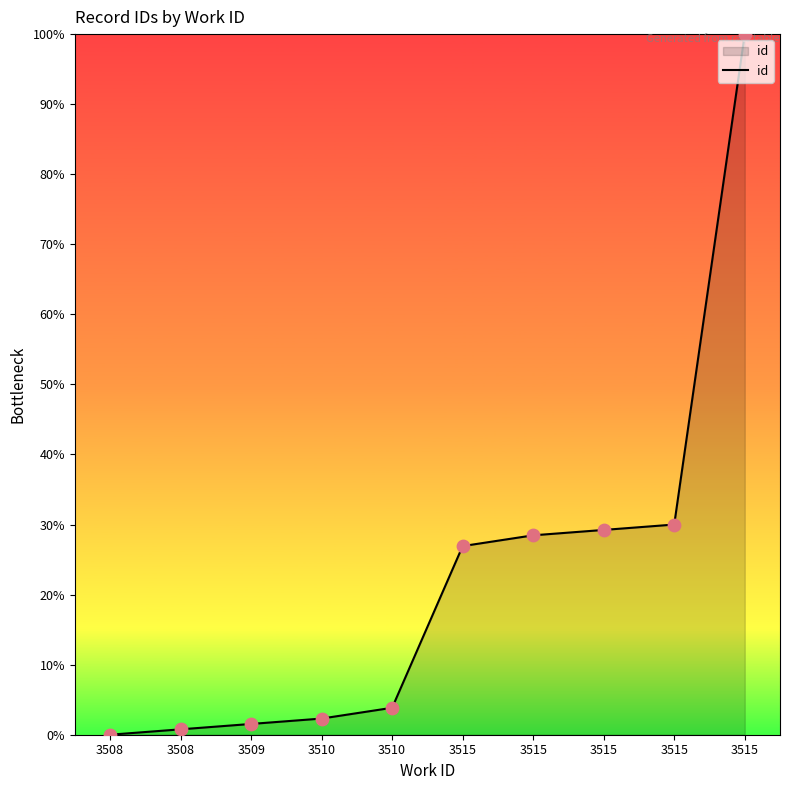

Between 3510 and 3515, which is larger?

3515